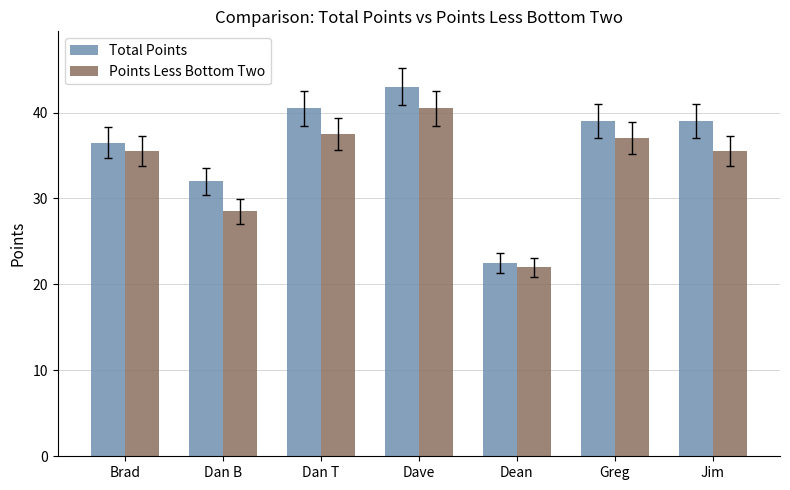

Which category has the highest value in the Points Less Bottom Two series?

Dave